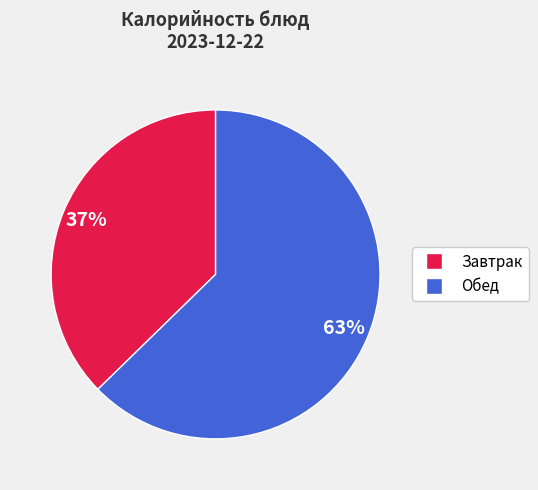

Count the number of slices in the pie.

2